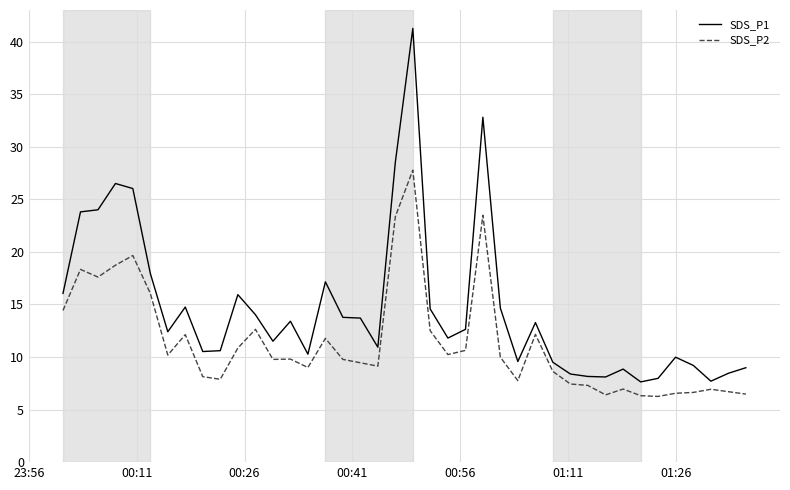

Does the chart have visible grid lines?

Yes